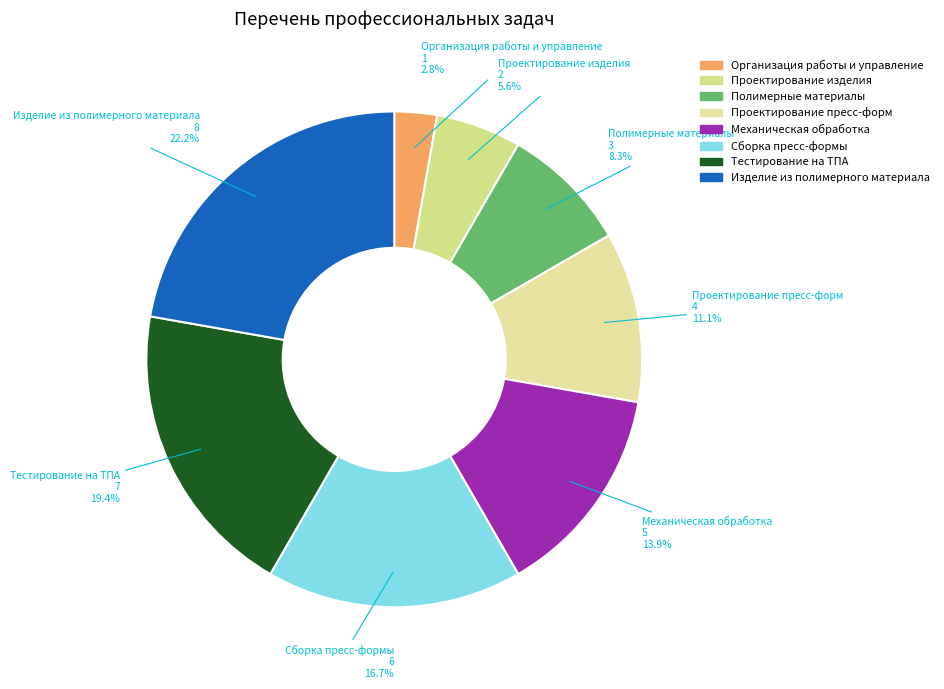

Is it true that Тестирование на ТПА is 19% of the pie?

True